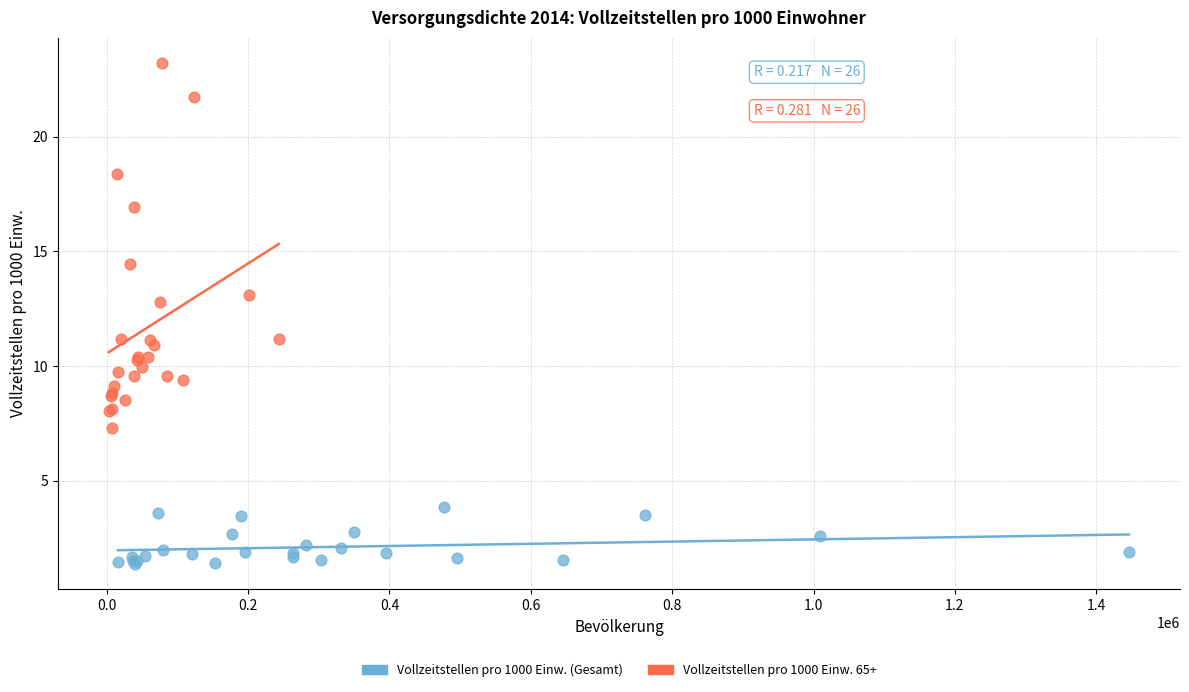

Which series contains the highest Y value?

Vollzeitstellen pro 1000 Einw. 65+